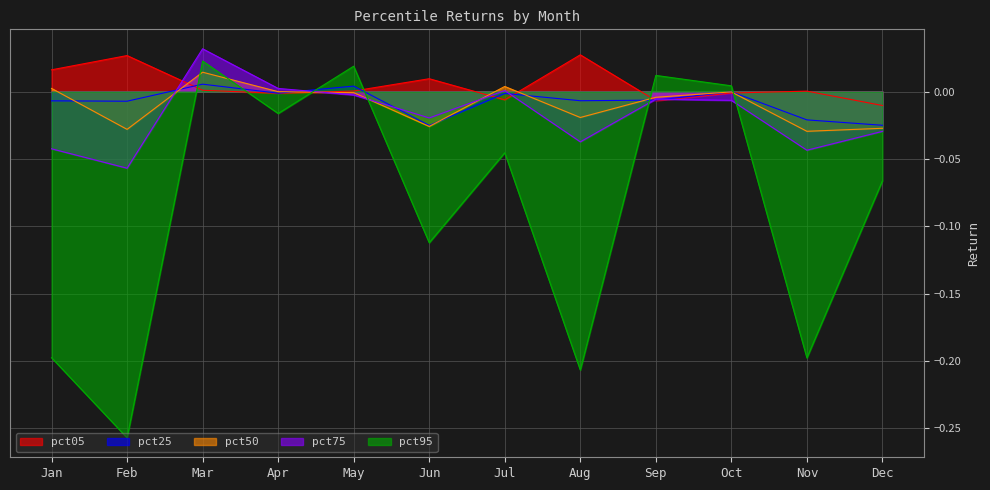

Which series has the largest total across all categories?

pct05